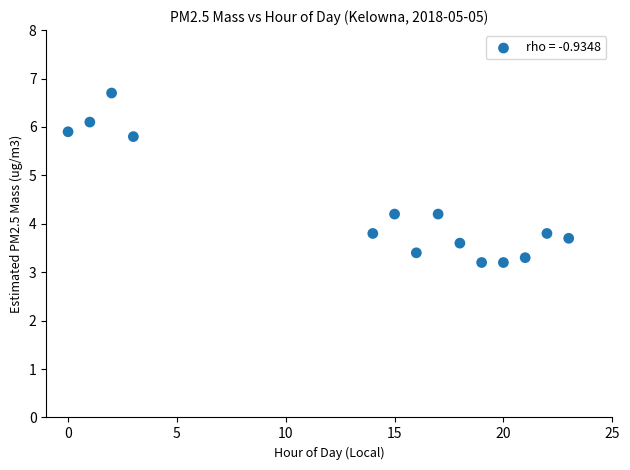

What is the range of X values (max minus min)?

23.0